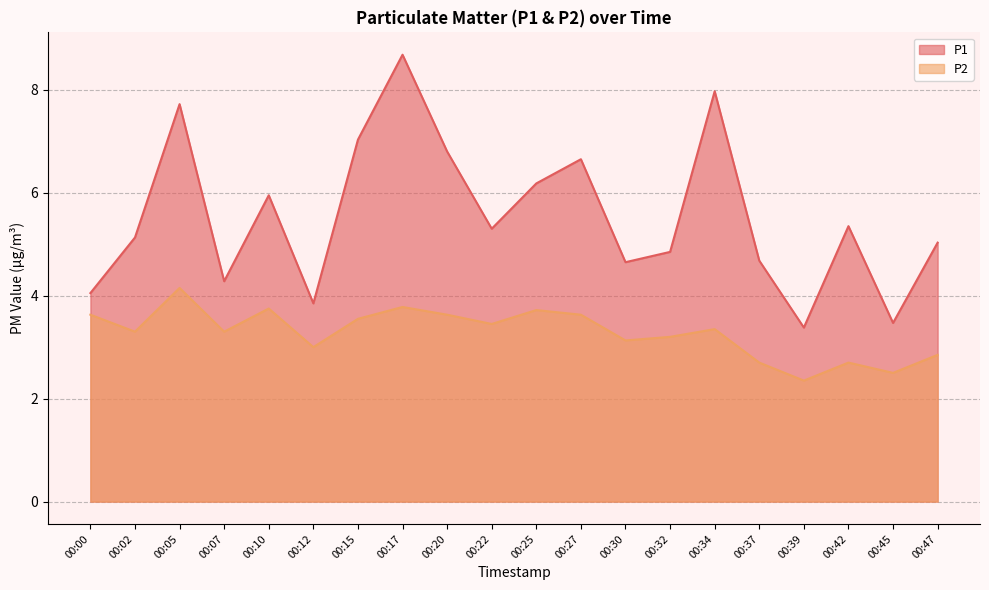

Is it true that P1 equals 5.3 at 00:42?

True